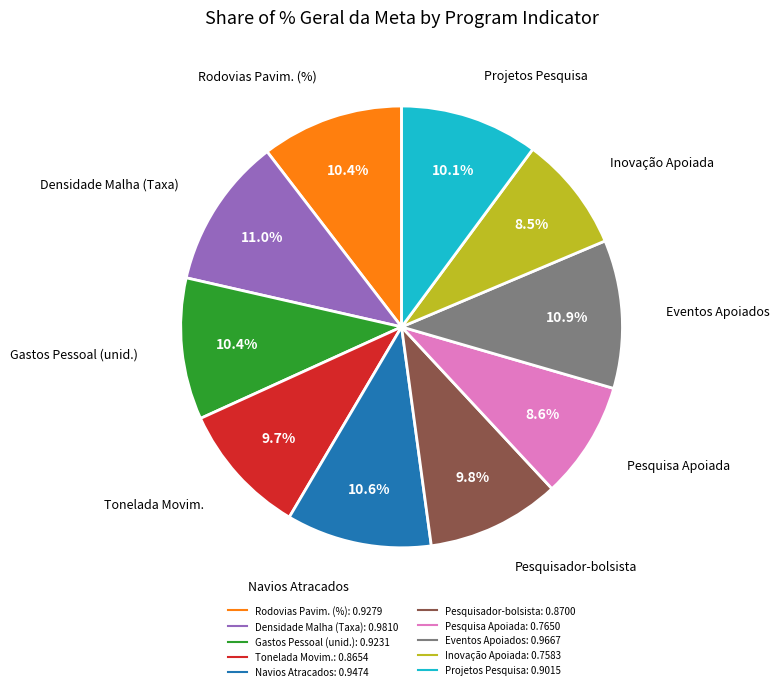

Is there any slice that represents more than half of the pie?

No